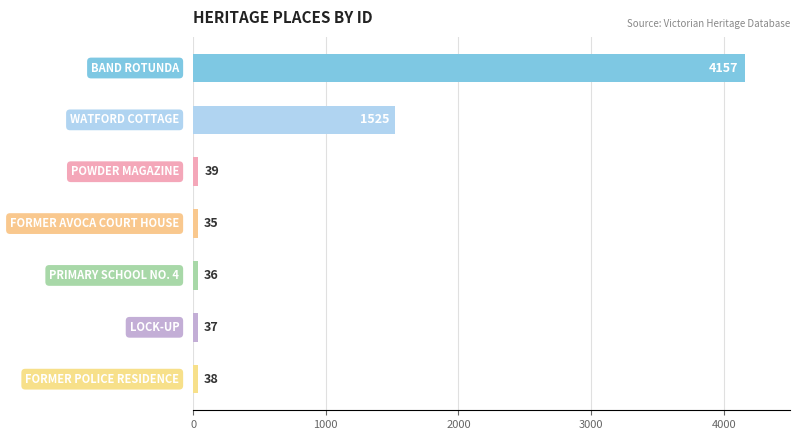

Reading bottom to top, extract all data points from this chart.

38	37	36	35	39	1525	4157